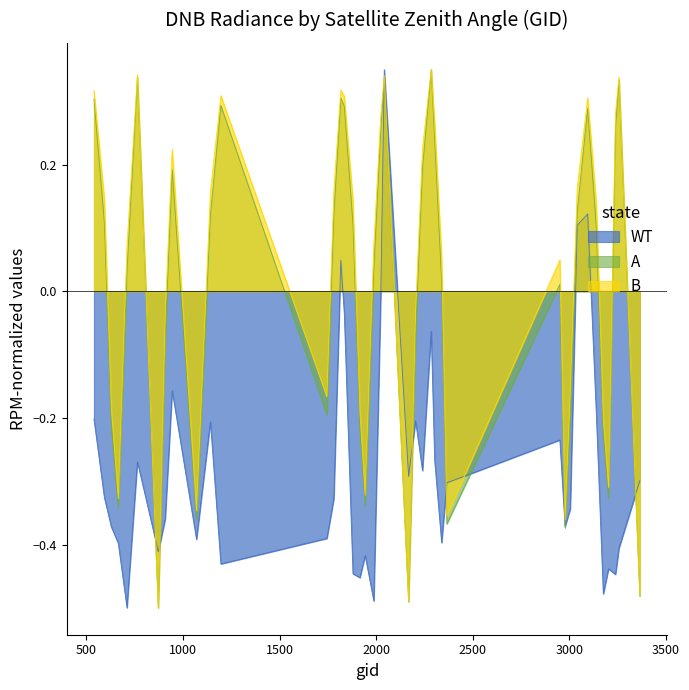

The WT series shows -0.7 at 3257. True or false?

False